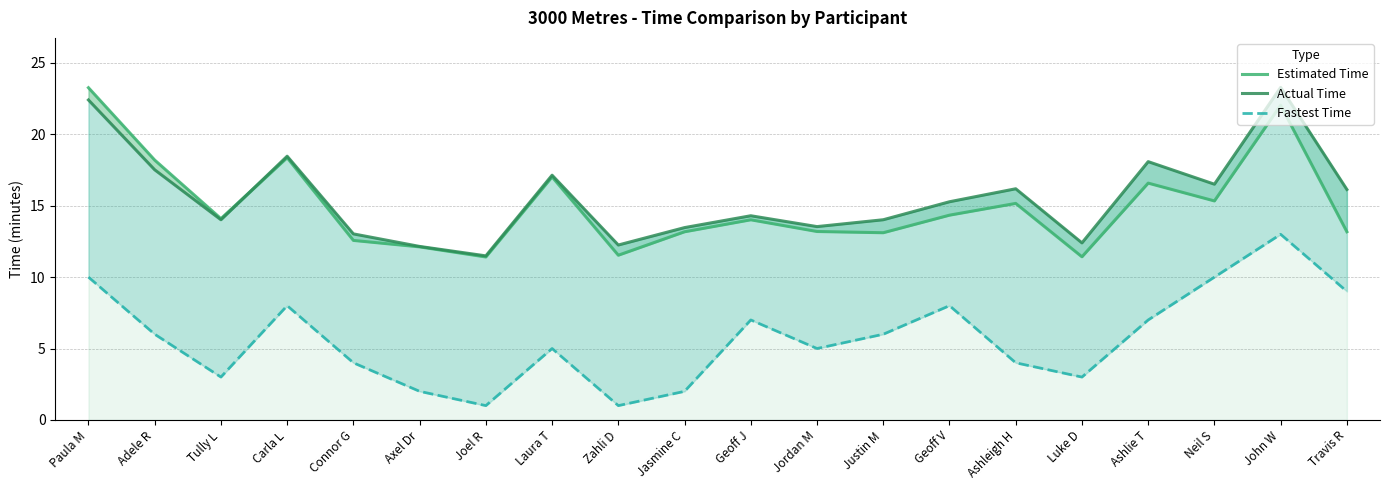

Which has a higher value, Geoff V or Ashleigh H?

Ashleigh H